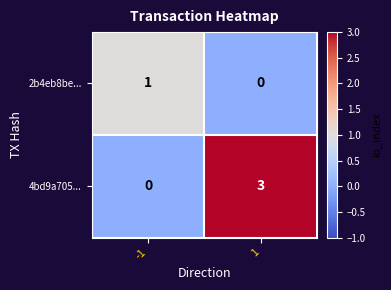

Between -1 and 1, which series saw the biggest shift?

4bd9a705...